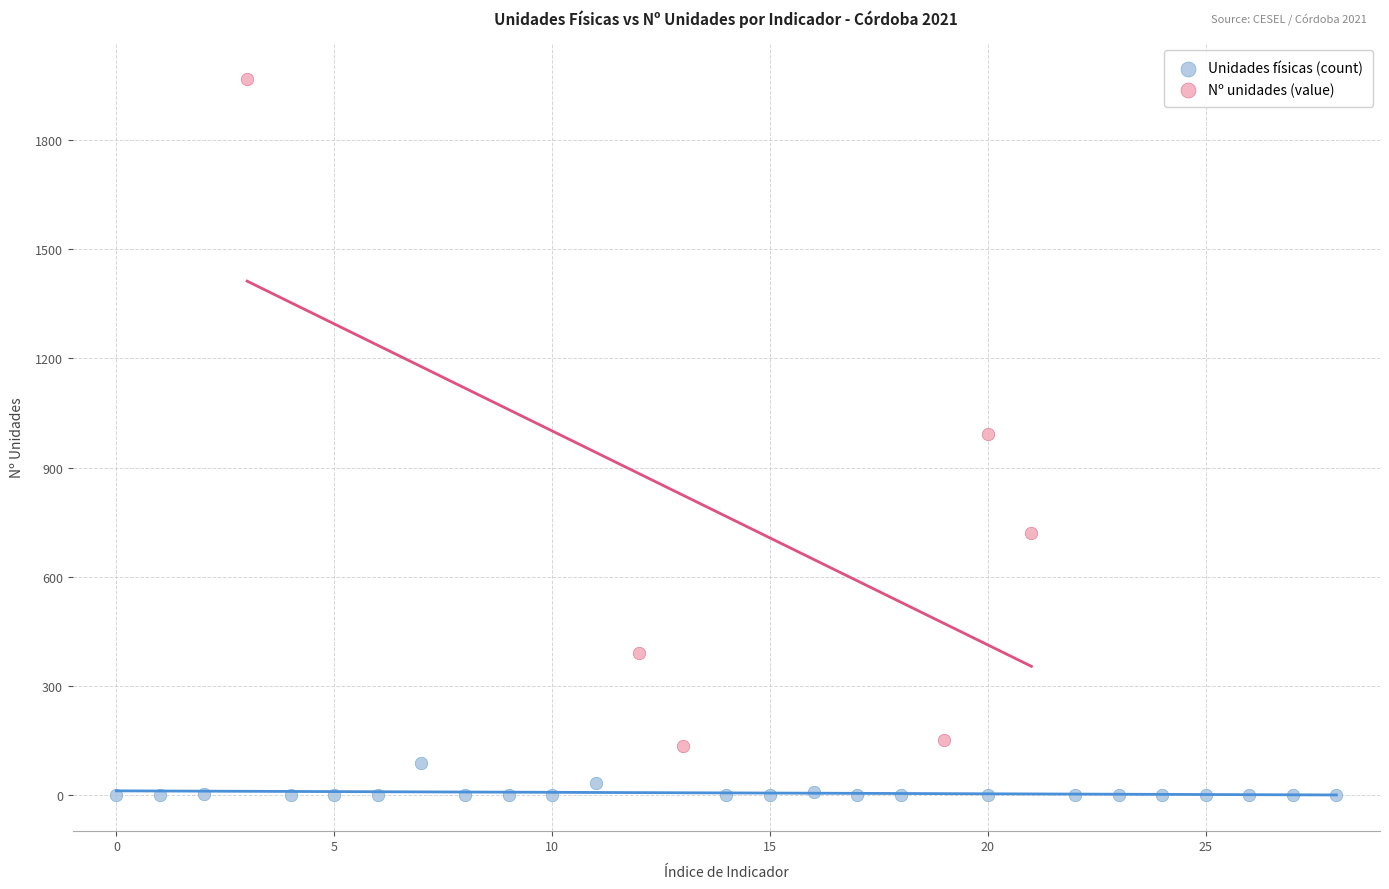

What are all the series names shown in the legend?

Unidades físicas (count), Nº unidades (value)